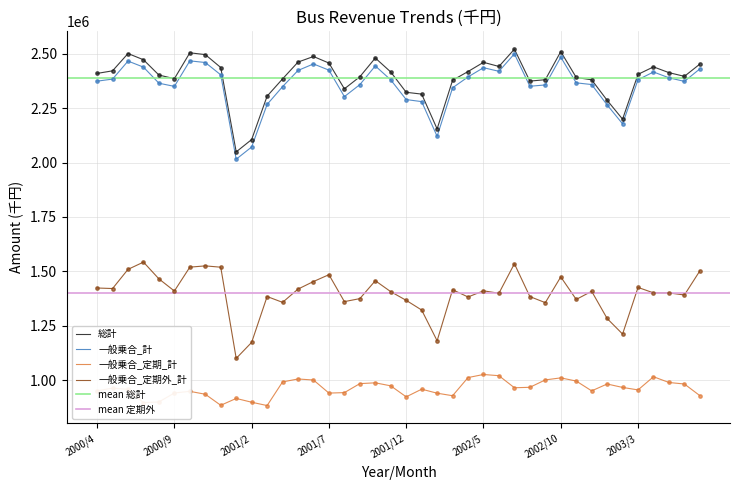

What is the total value across all series at 2002/9?

7095143.4